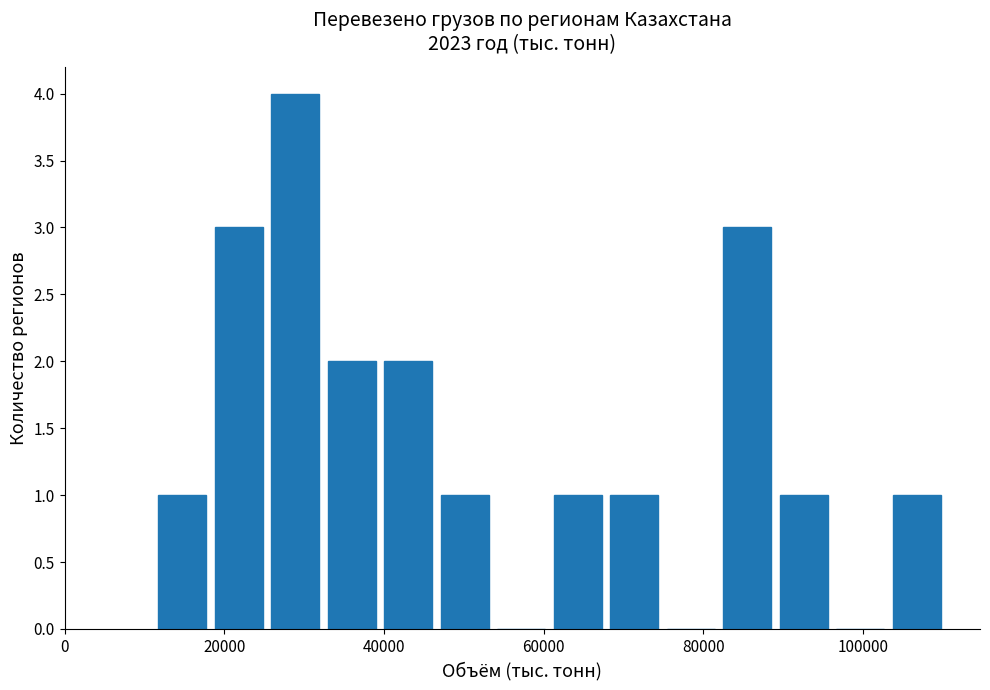

Read against the x-axis, roughly where is the centre of the tallest bar?

28000